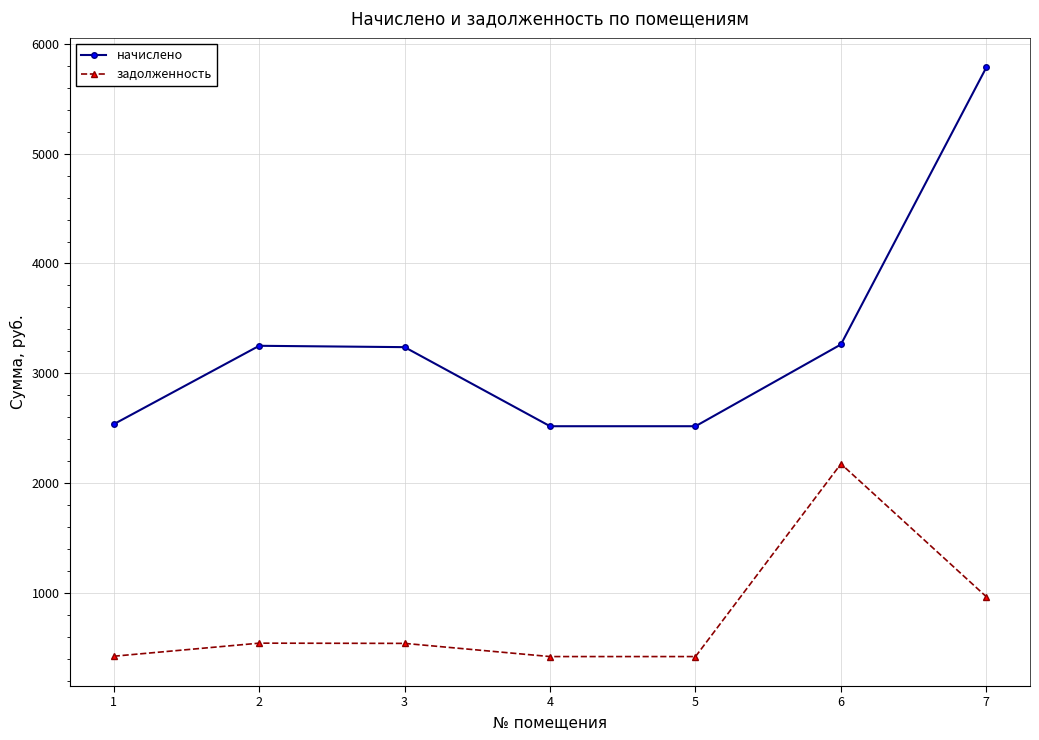

At 4, list the series in order from smallest to largest.

задолженность, начислено